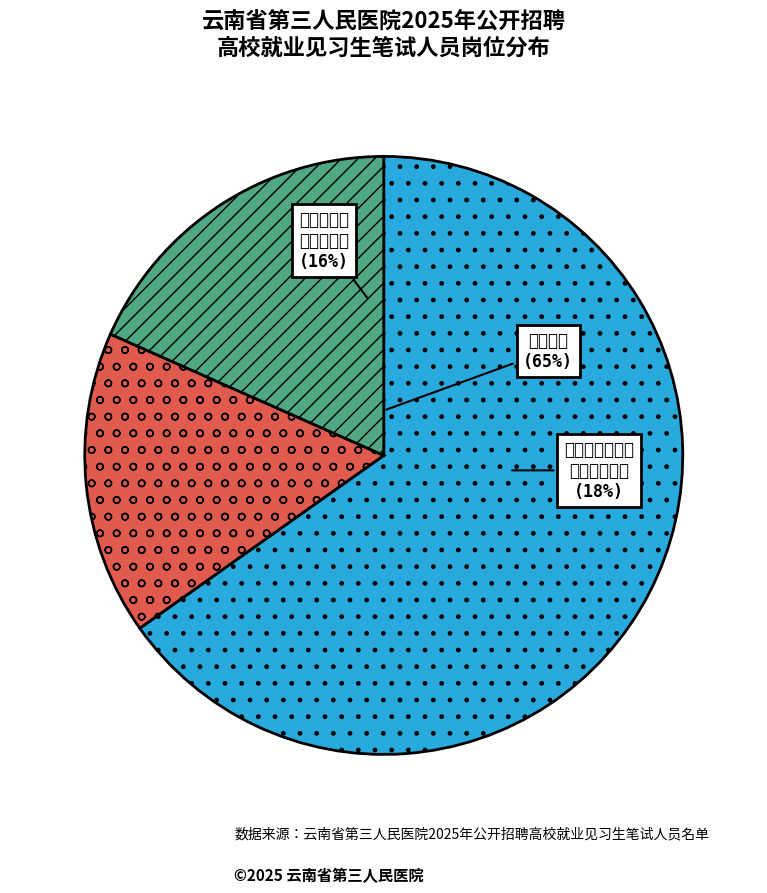

The 超声医学影像科（打字员岗） slice represents 18% of the pie. True or false?

True